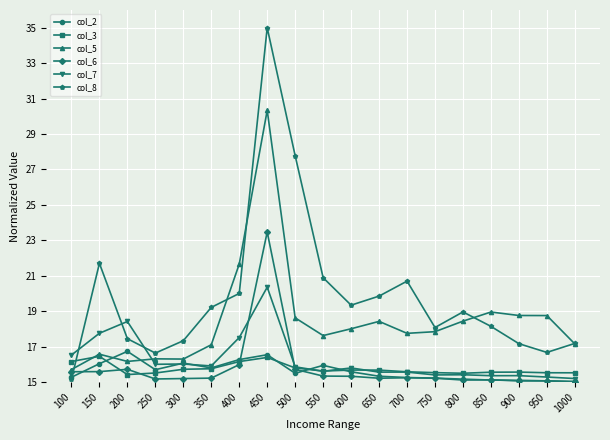

Between which two adjacent categories do col_2 and col_3 first intersect?

150 and 200